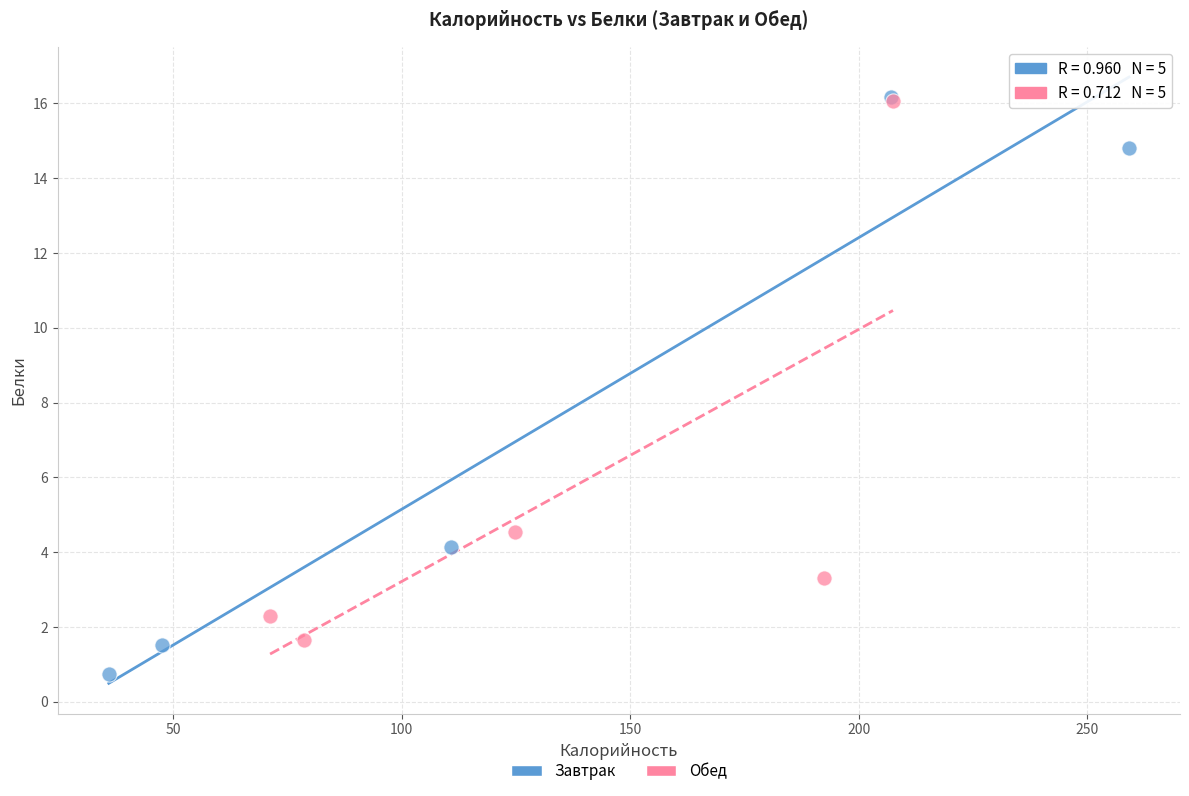

Which series has the widest spread of Y values?

Завтрак